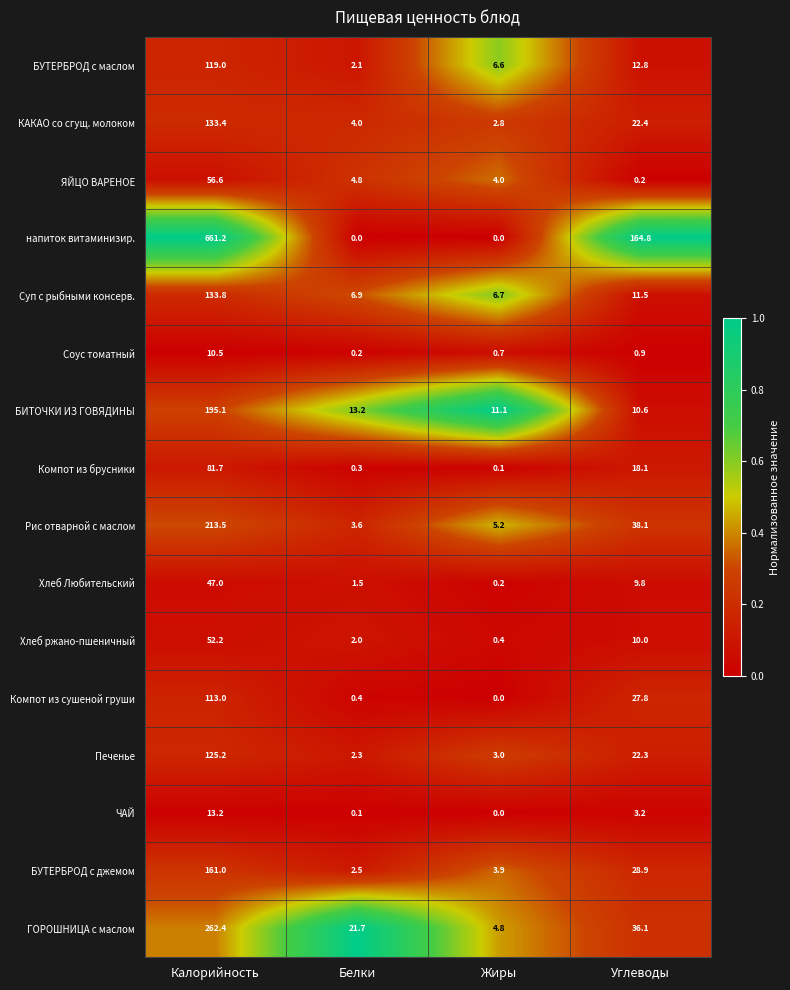

Which series has the largest range (max minus min)?

напиток витаминизир.